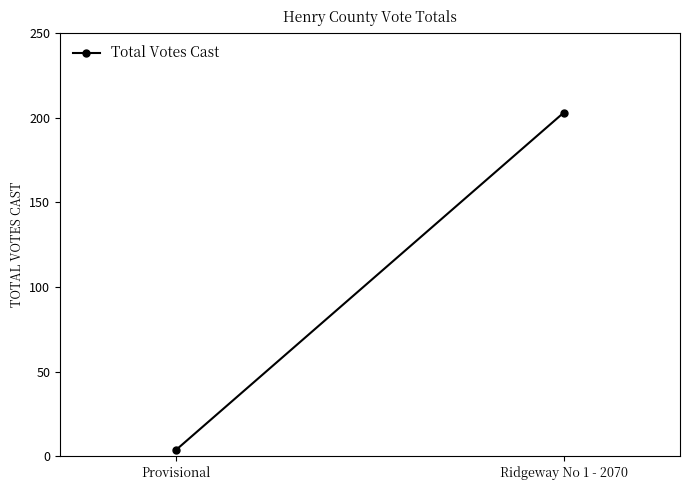

Rank the categories by value from highest to lowest.

Ridgeway No 1 - 2070, Provisional